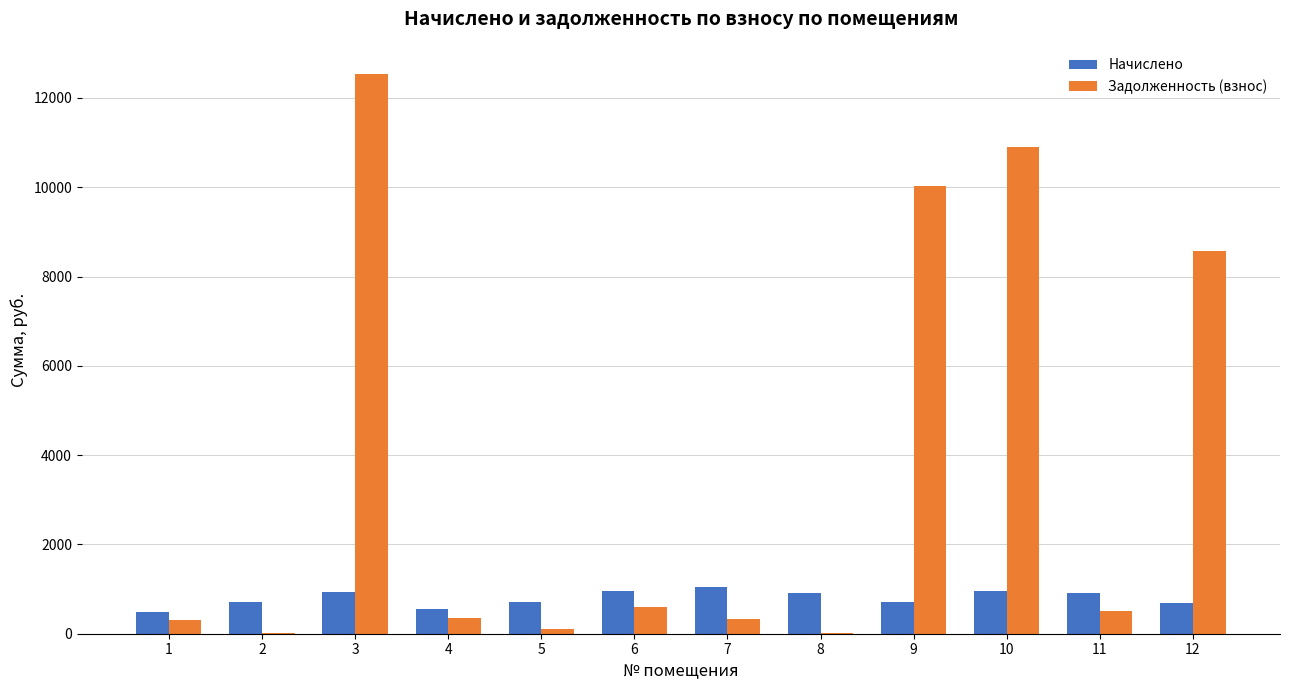

At which category is the sum across all series the highest?

3